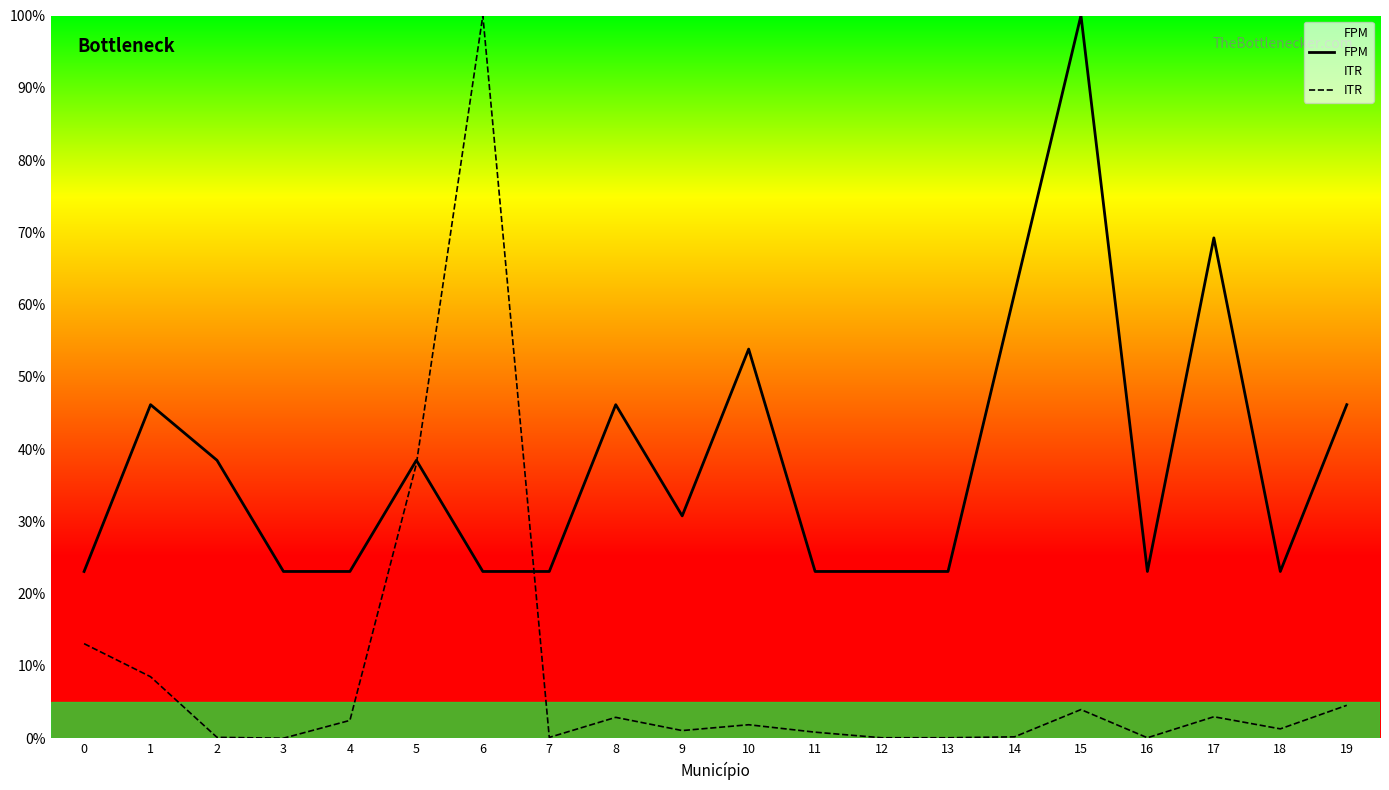

Reading left to right, extract all data points from this chart.

FPM: 23.1	46.2	38.5	23.1	23.1	38.5	23.1	23.1	46.2	30.8	53.8	23.1	23.1	23.1	61.5	100.0	23.1	69.2	23.1	46.2
ITR: 13.1	8.5	0.1	0.0	2.5	38.0	100.0	0.1	2.9	1.1	1.9	0.8	0.1	0.1	0.2	4.0	0.1	3.0	1.3	4.6